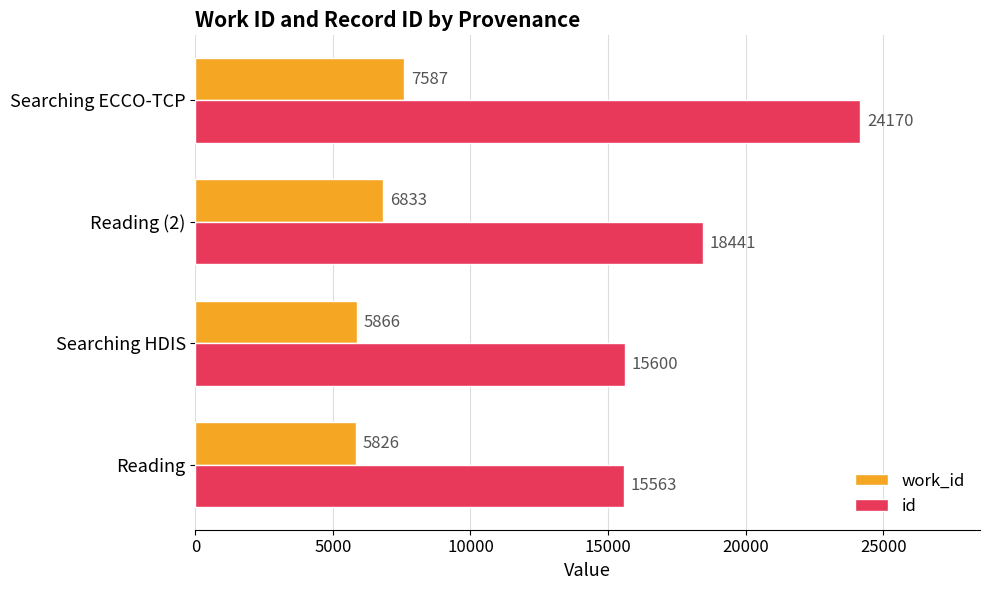

At which category is the sum across all series the highest?

Searching ECCO-TCP